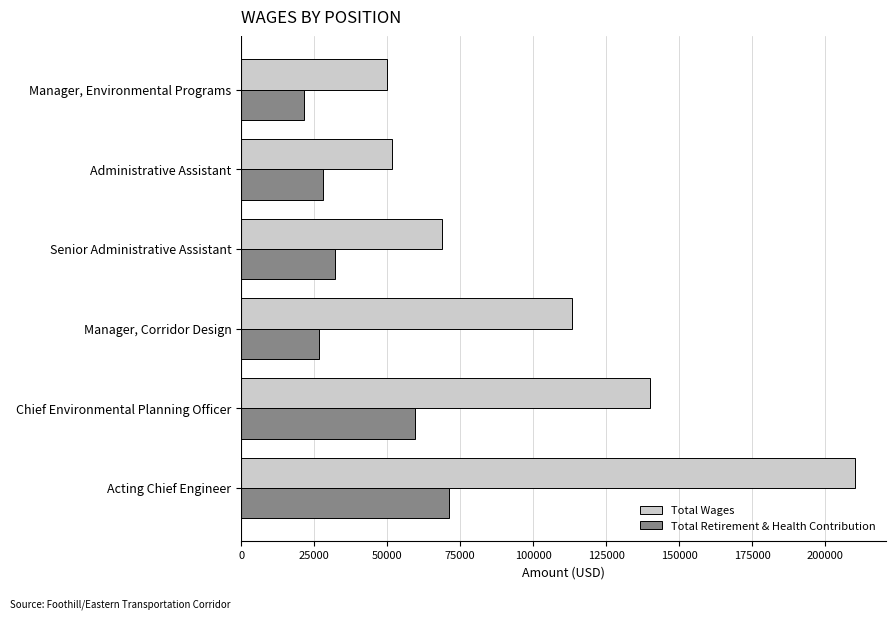

What is the total value across all series at Manager, Corridor Design?

140004